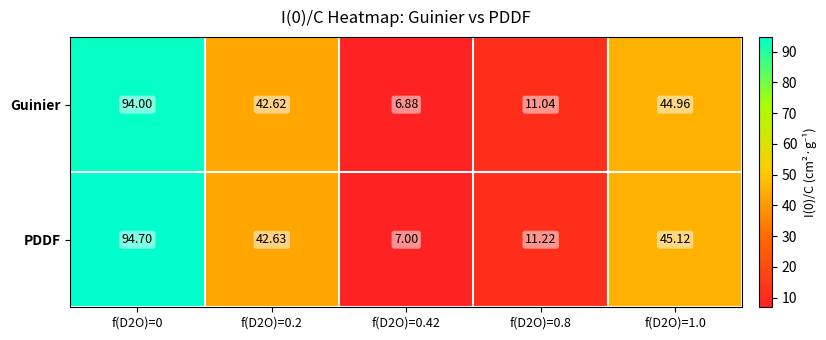

Which series has the widest spread of values?

PDDF